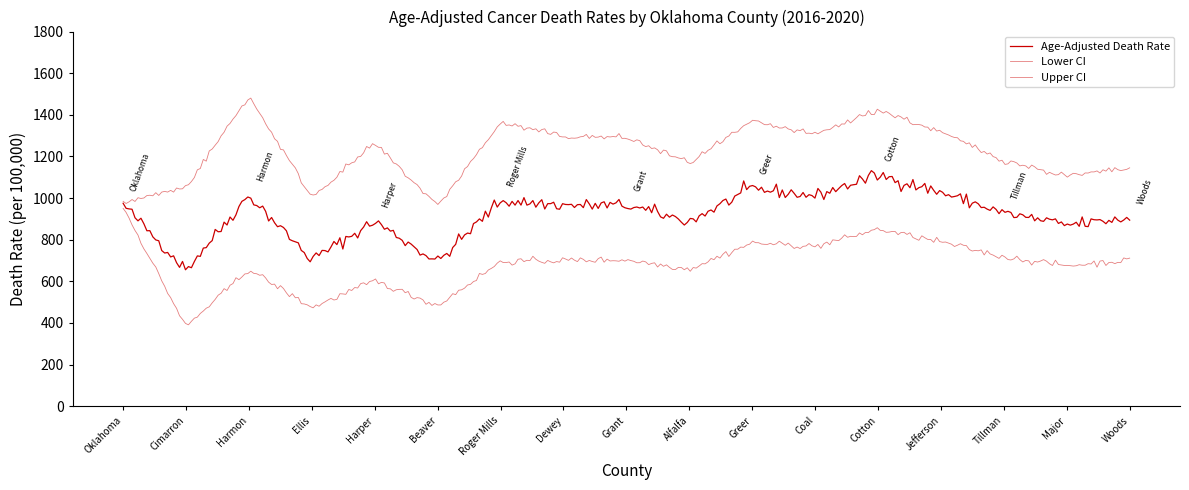

At which category does Lower CI reach its first local valley?

Cimarron